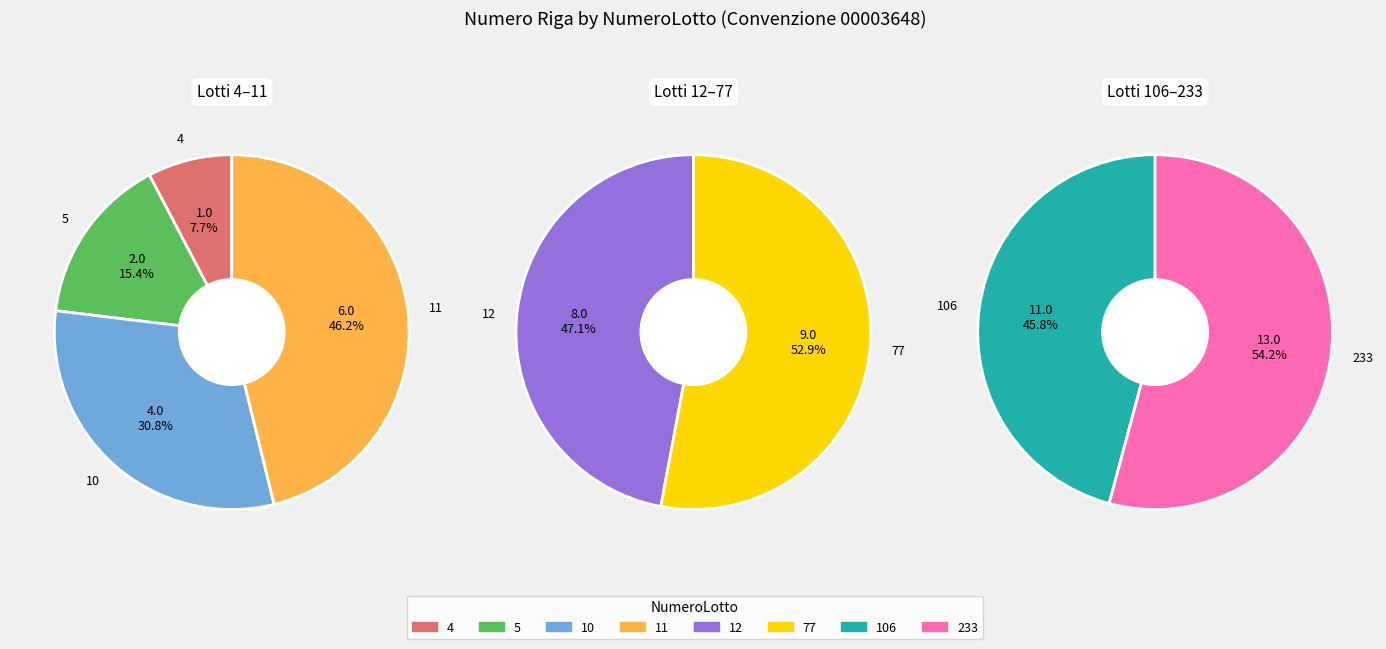

How many segments does this pie chart have?

8